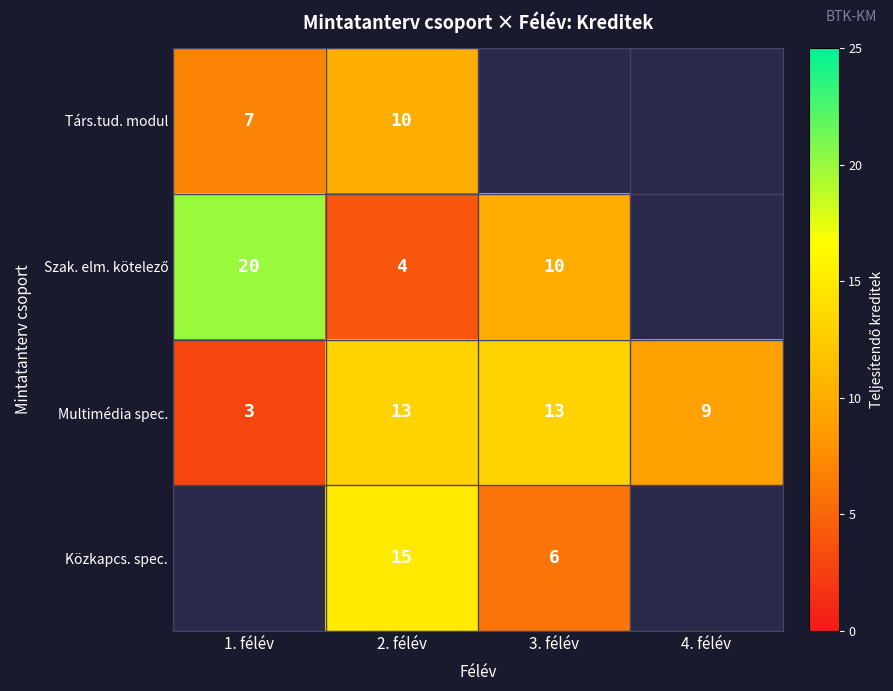

What is the maximum value for Multimédia spec.?

13